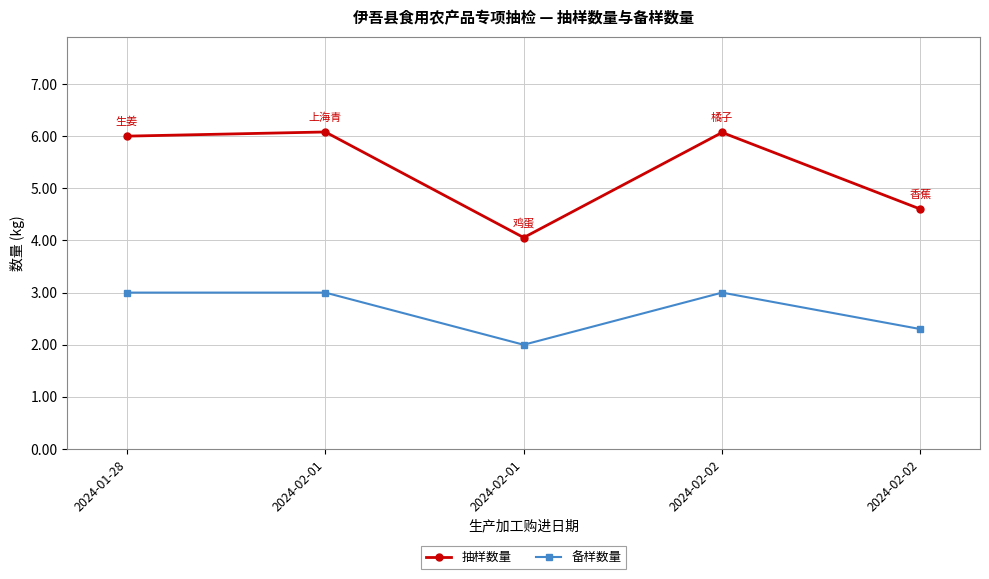

How many lines are shown in the chart?

2